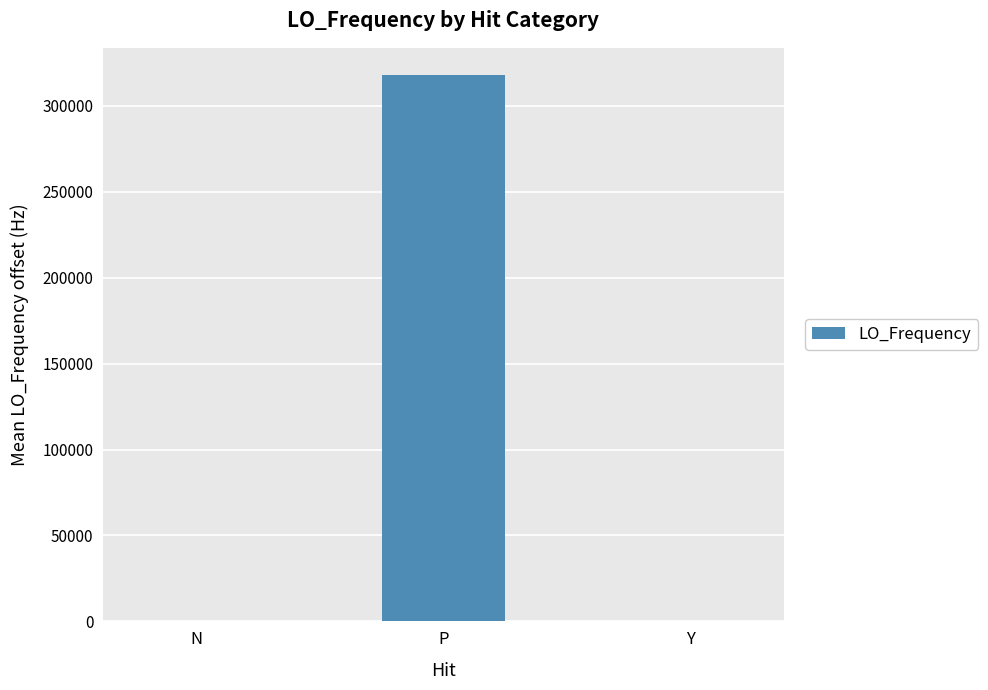

Between P and N, which is larger?

P